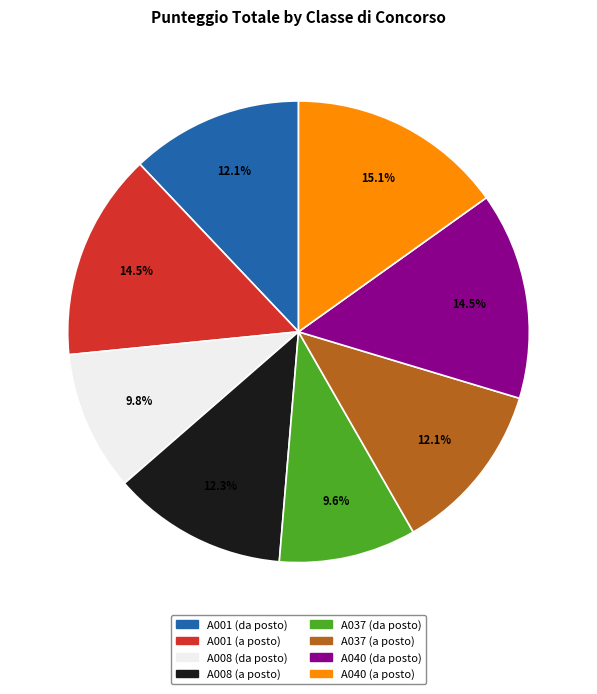

To the nearest percent, what is the difference between the A001 (da posto) and A040 (da posto) slice percentages?

2%